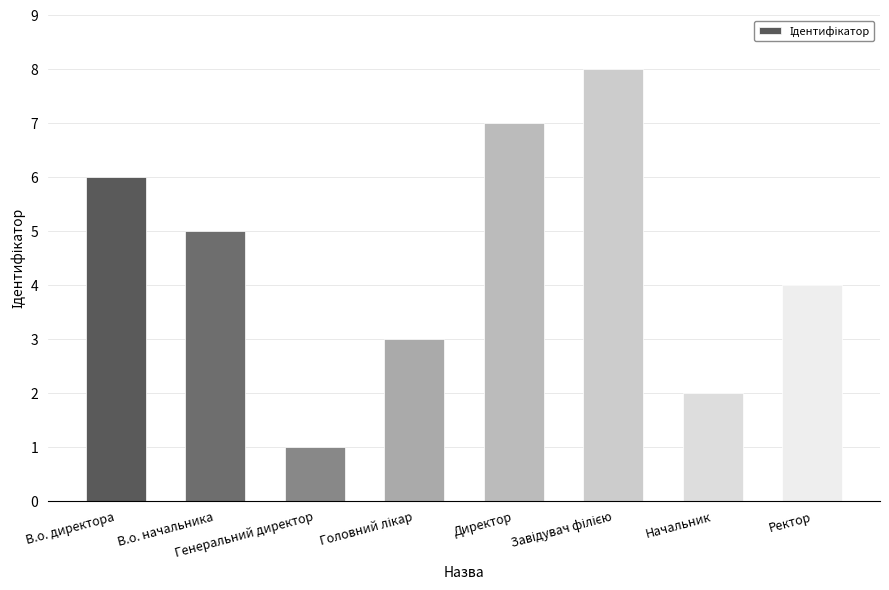

What is the label of the 2nd bar from the left?

В.о. начальника